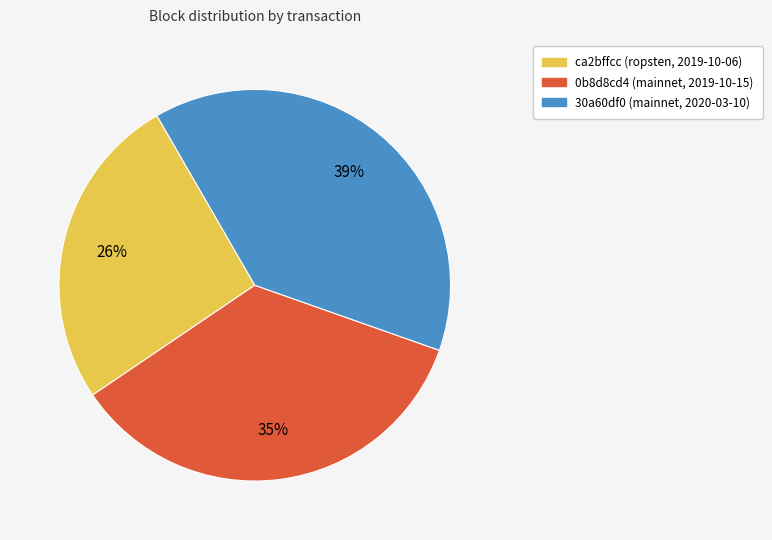

To the nearest percent, what is the difference between the largest and smallest slice percentages?

13%